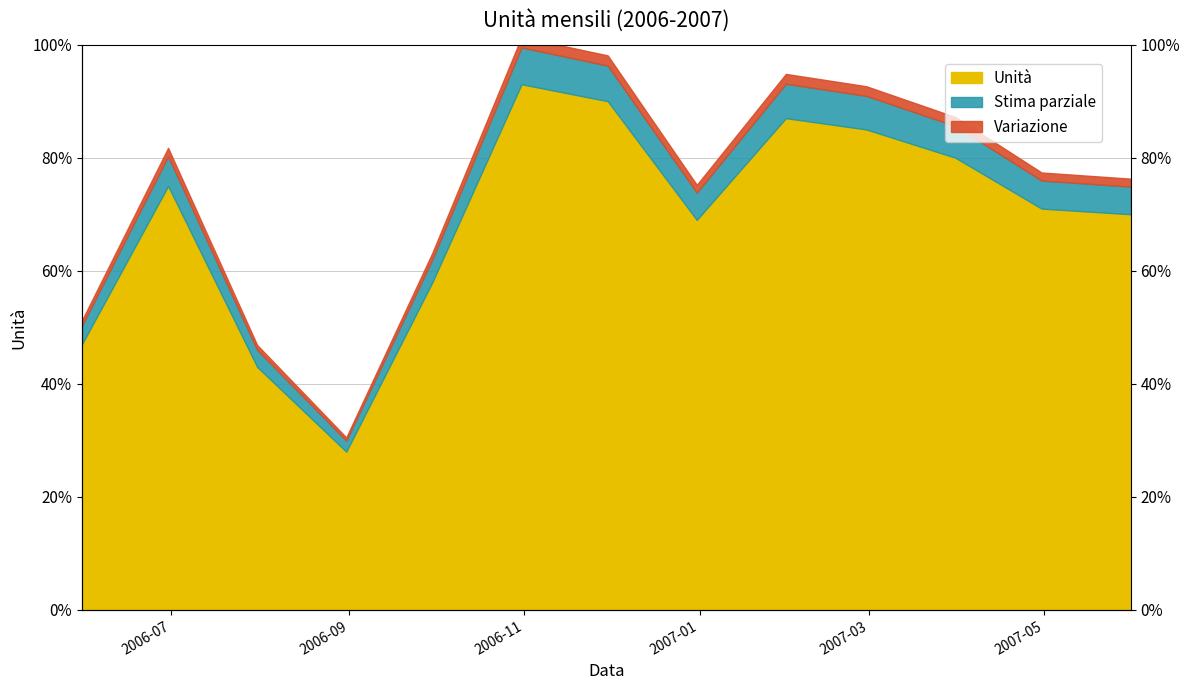

Reading left to right, list all the values displayed in this chart.

2006-05-31=47	2006-06-30=75	2006-07-31=43	2006-08-31=28	2006-09-30=58	2006-10-31=93	2006-11-30=90	2006-12-31=69	2007-01-31=87	2007-02-28=85	2007-03-31=80	2007-04-30=71	2007-05-31=70